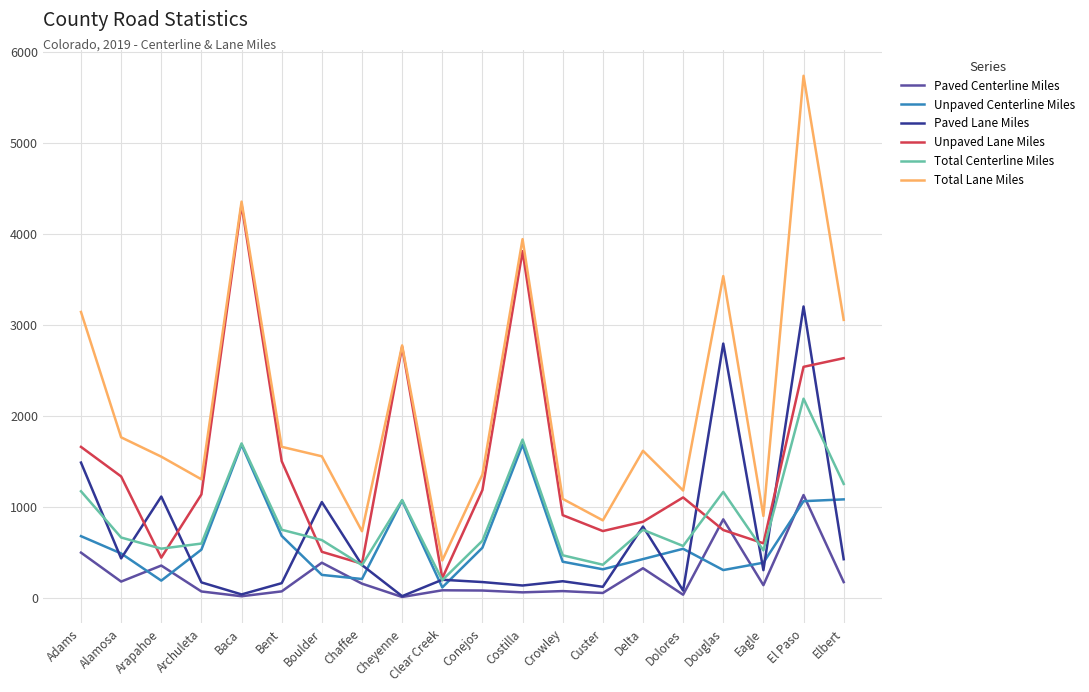

What are all the series names shown in the legend?

Paved Centerline Miles, Unpaved Centerline Miles, Paved Lane Miles, Unpaved Lane Miles, Total Centerline Miles, Total Lane Miles